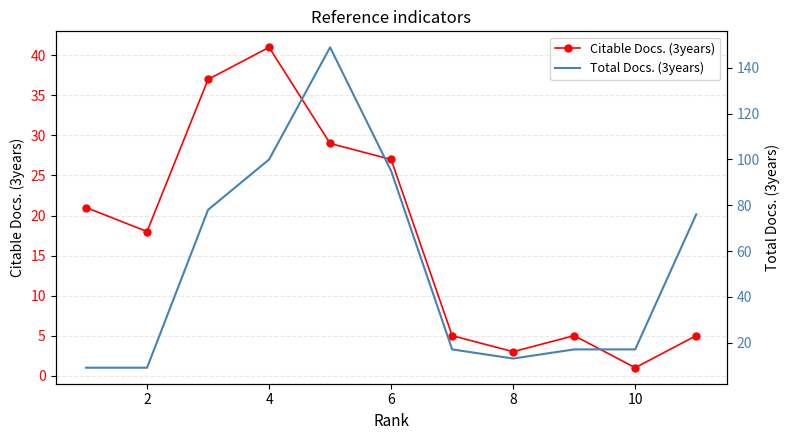

The Citable Docs. (3years) series shows 13 at 6. True or false?

False